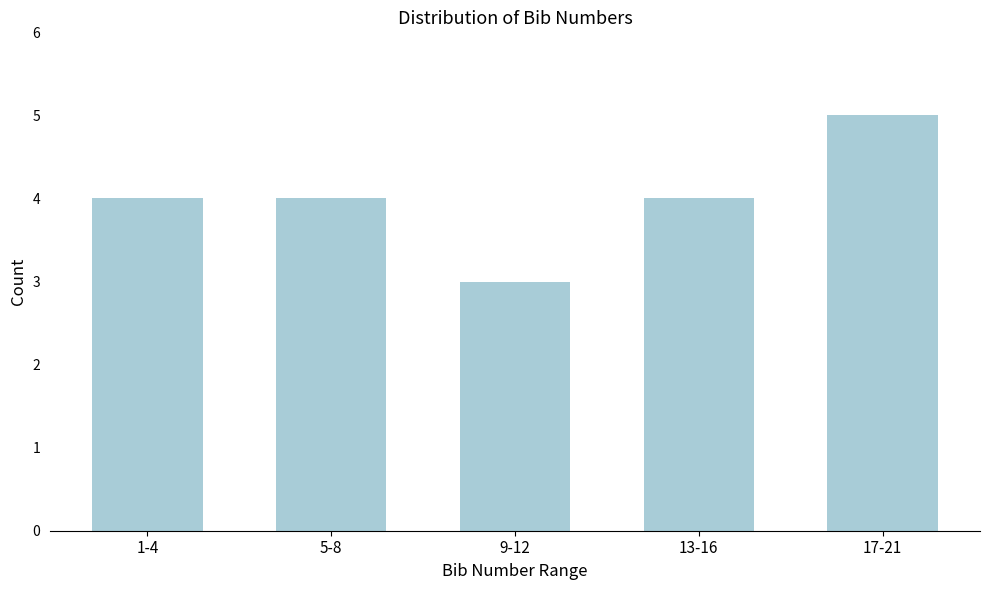

Reading left to right, list all the values displayed in this chart.

1-4=4	5-8=4	9-12=3	13-16=4	17-21=5